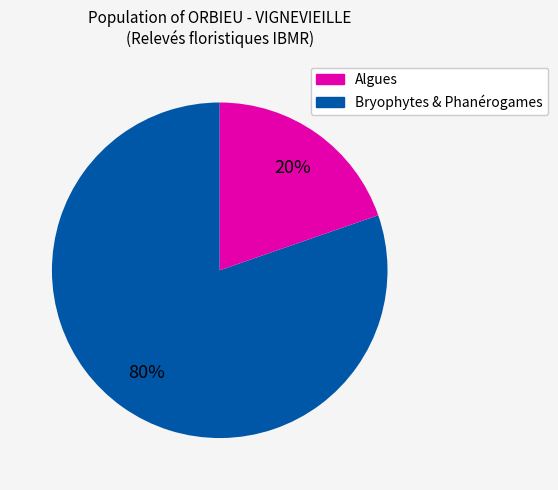

To the nearest percent, what is the average slice percentage?

50%